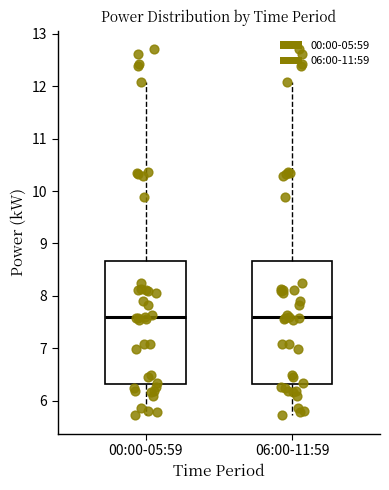

Reading left to right, transcribe this box plot: for each box, give where its median line is, the range the box spans, and where its two whiskers end, as read against the y-axis. The values are not printed on the chart, so give them approximately, as read against the axis.

00:00-05:59: median 7.6, box 6.3 to 8.7, whiskers 5.7 to 12.1
06:00-11:59: median 7.6, box 6.3 to 8.7, whiskers 5.7 to 12.1